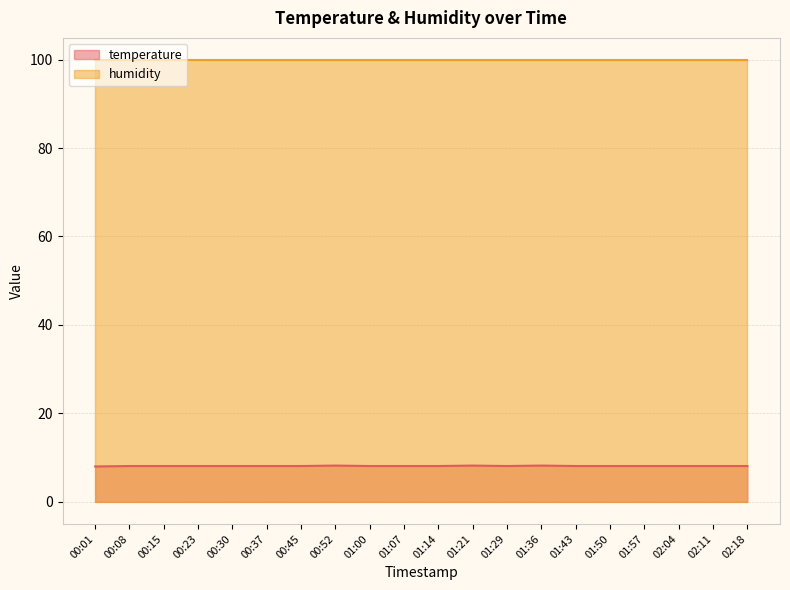

At which category does the chart reach its minimum across all series?

00:01